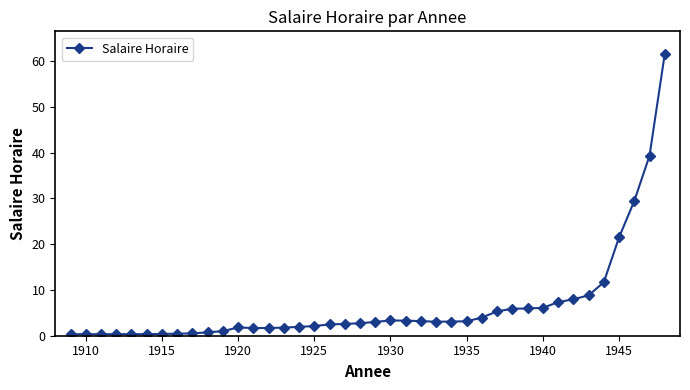

What is the difference between the second highest and minimum values?

39.0